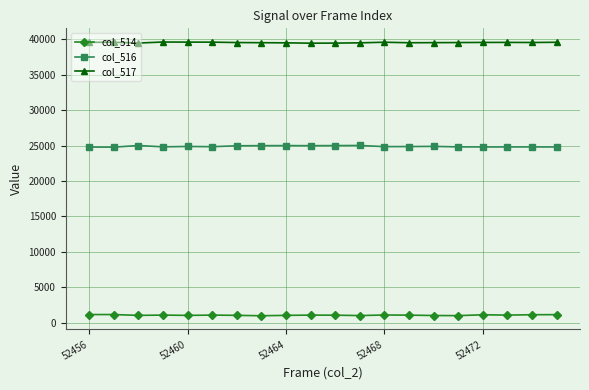

True or false: col_516 and col_517 cross at least once.

False